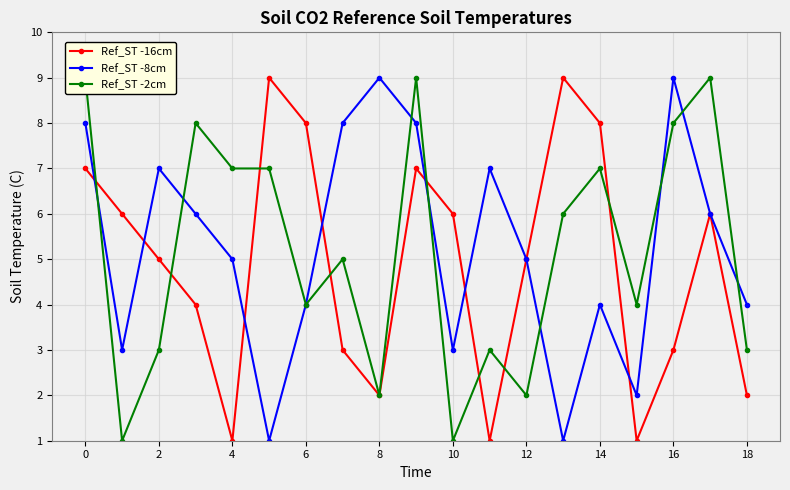

What is the value of the Ref_ST -16cm point at the 1st from the left?

7